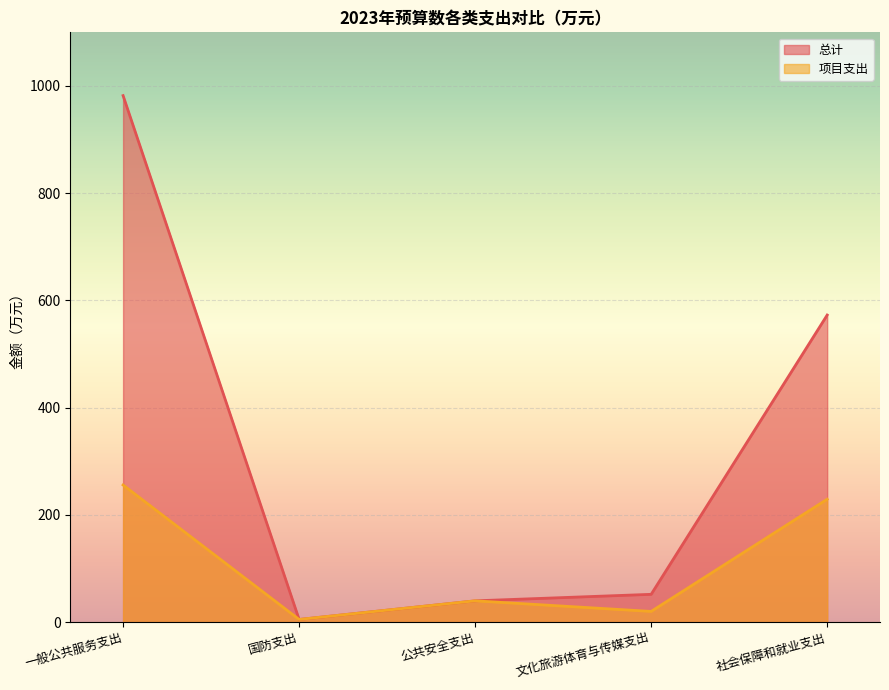

The 总计 series shows 56.3 at 公共安全支出. True or false?

False